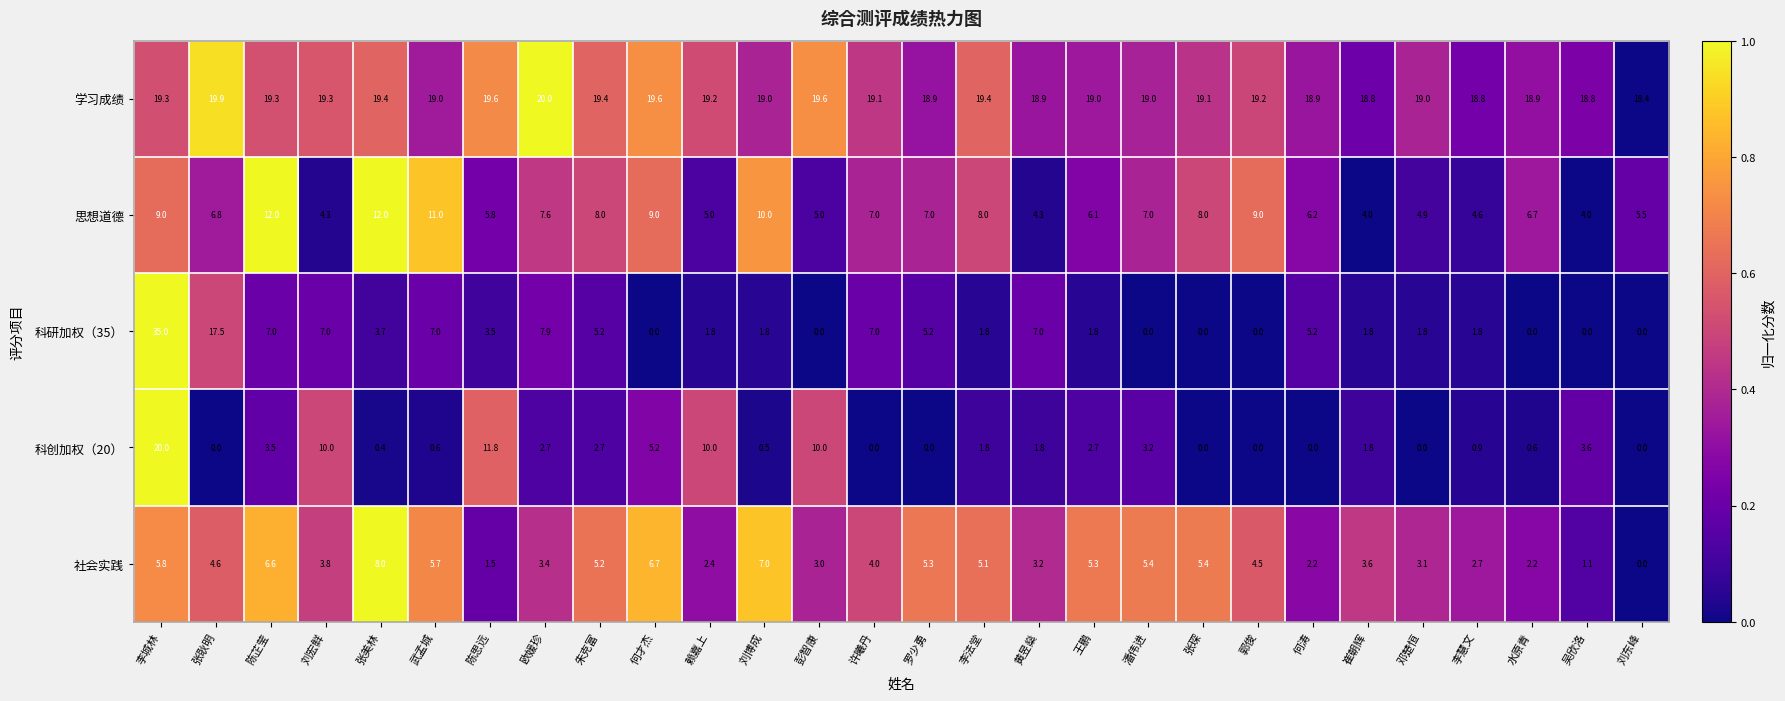

What is the difference between the second highest and minimum values in the 学习成绩 series?

1.5